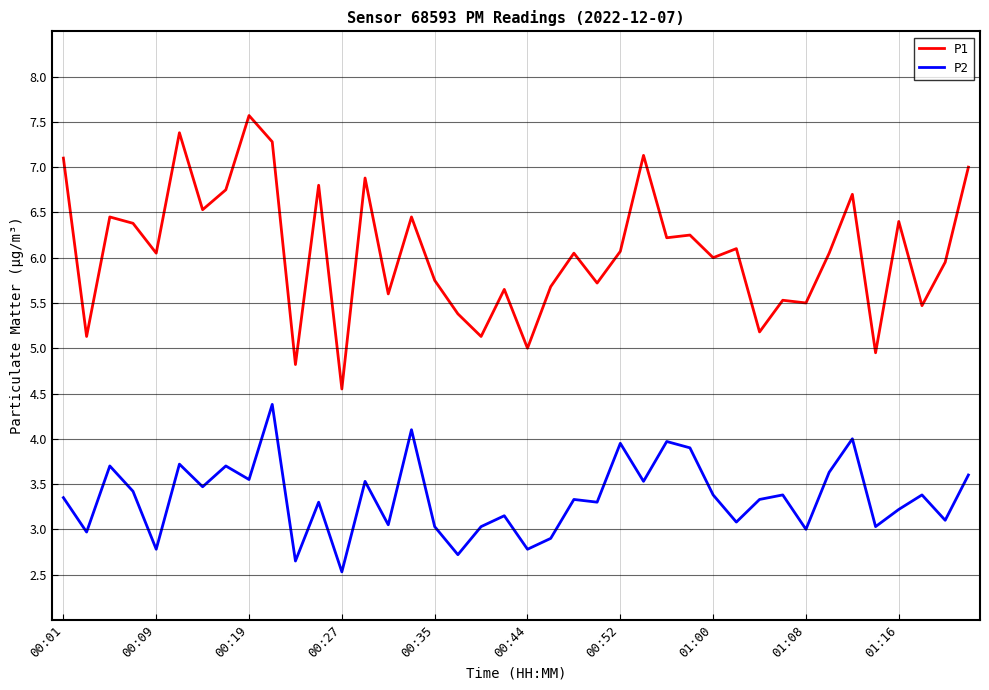

Which series has the largest total across all categories?

P1